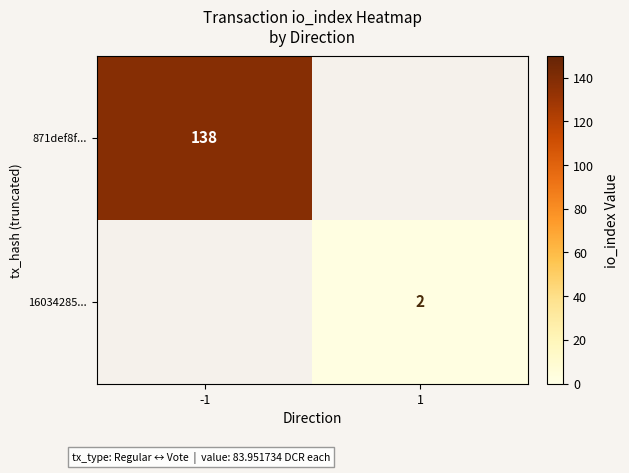

The 16034285... series shows 2 at 1. True or false?

True